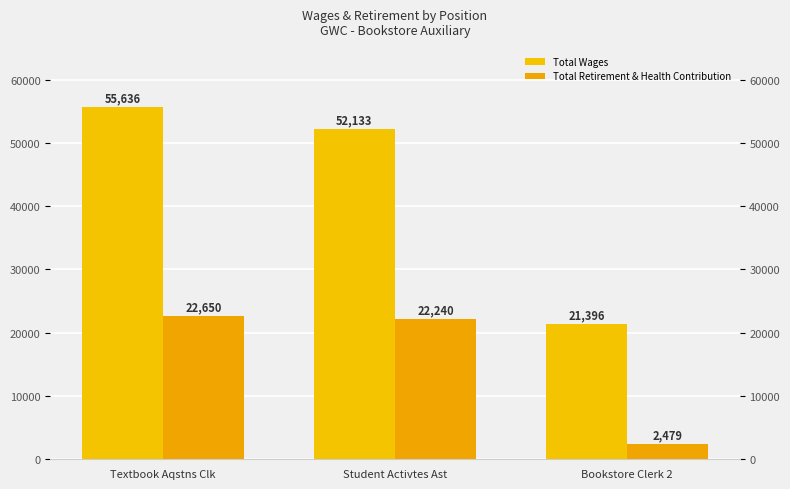

Where is Total Retirement & Health Contribution nearest to the value 12564?

Student Activtes Ast